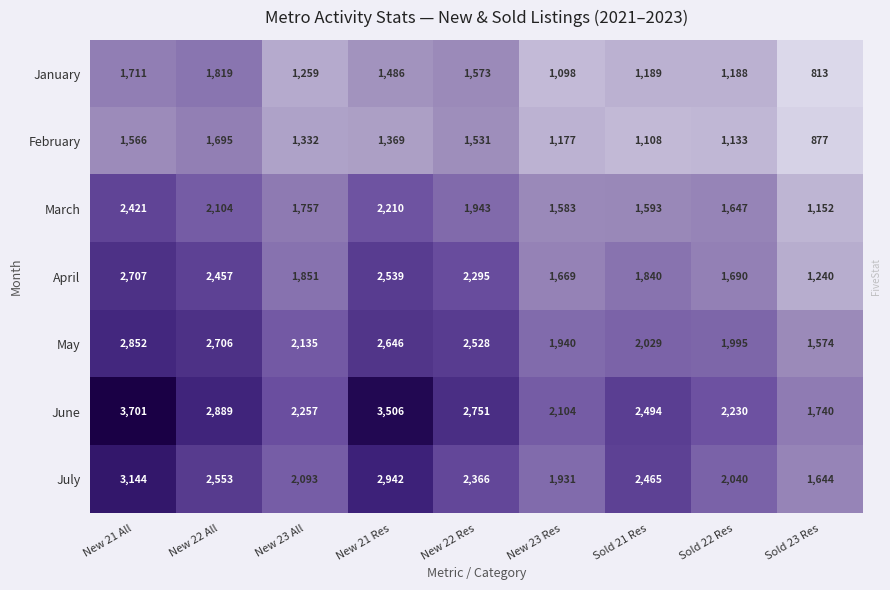

Which series has the largest range (max minus min)?

June